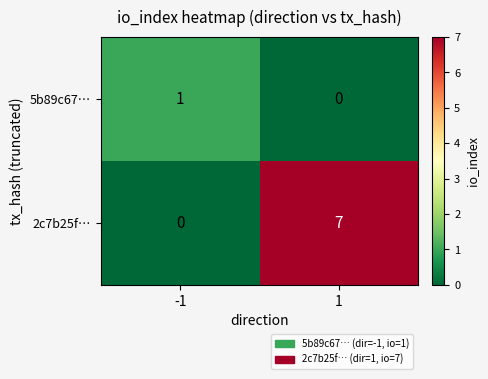

Which series has the largest range (max minus min)?

2c7b25f…